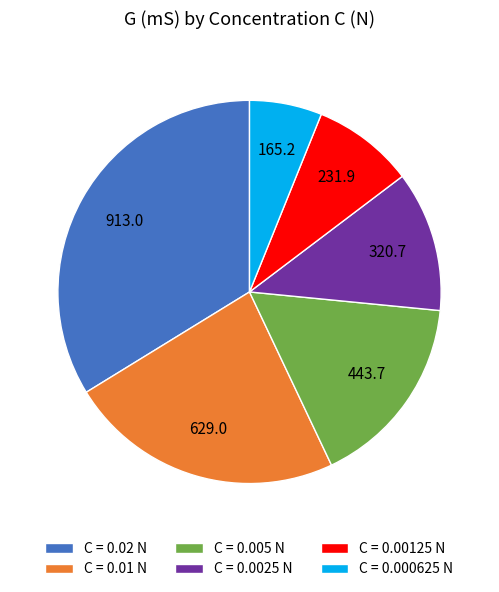

How many segments does this pie chart have?

6